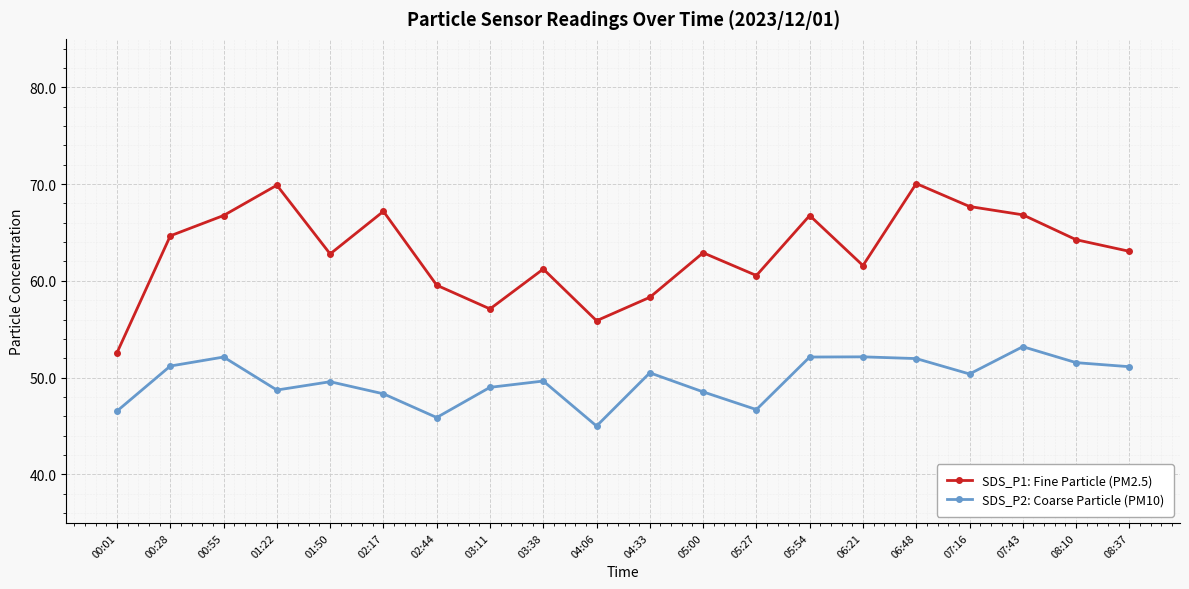

List the series in order of their overall mean, highest first.

SDS_P1: Fine Particle (PM2.5), SDS_P2: Coarse Particle (PM10)